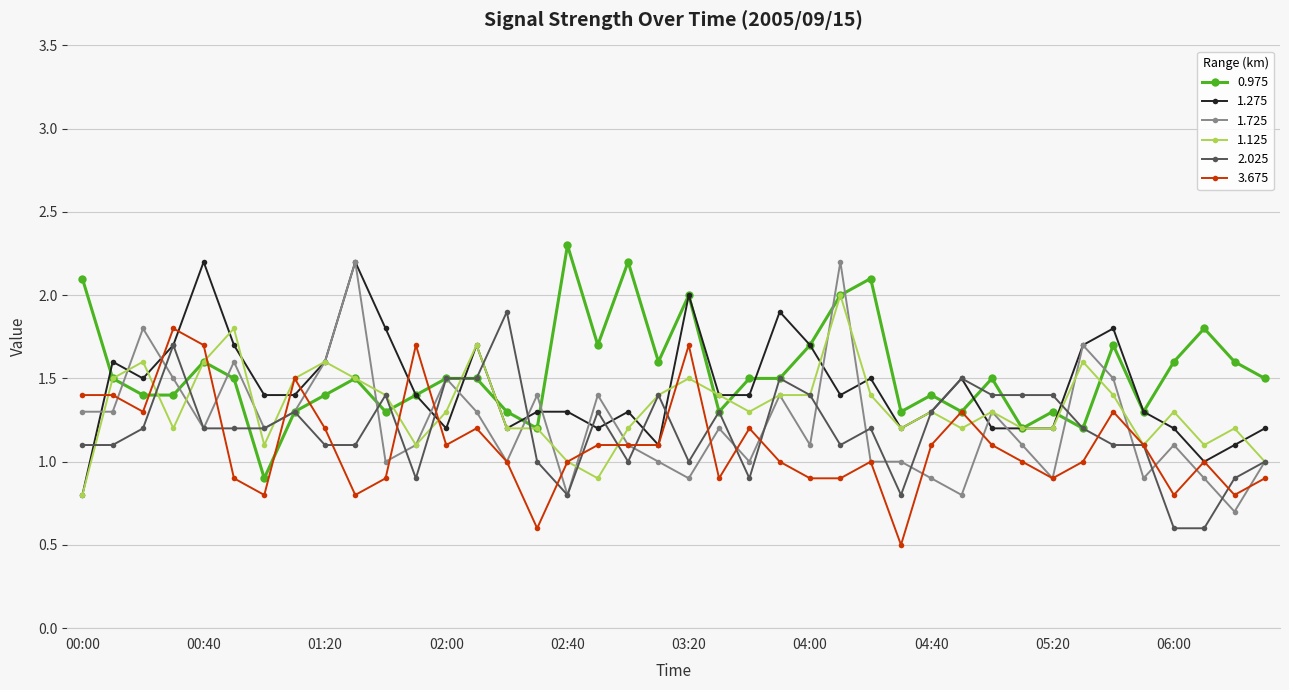

How many distinct data groups are displayed?

6